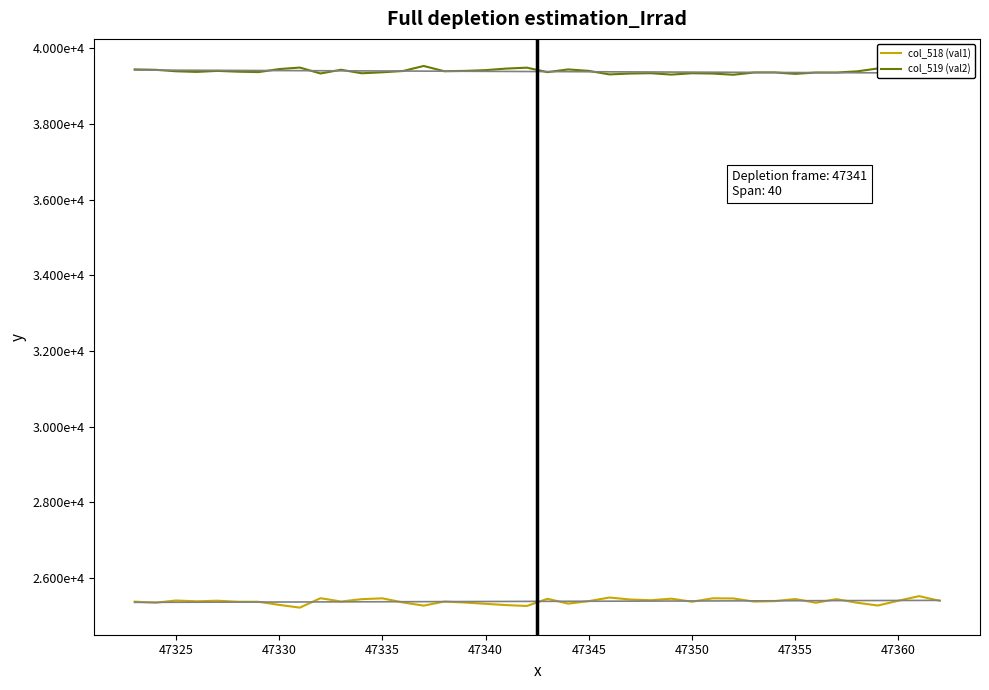

What is the difference between the maximum and minimum values in the col_518 (val1) series?

304